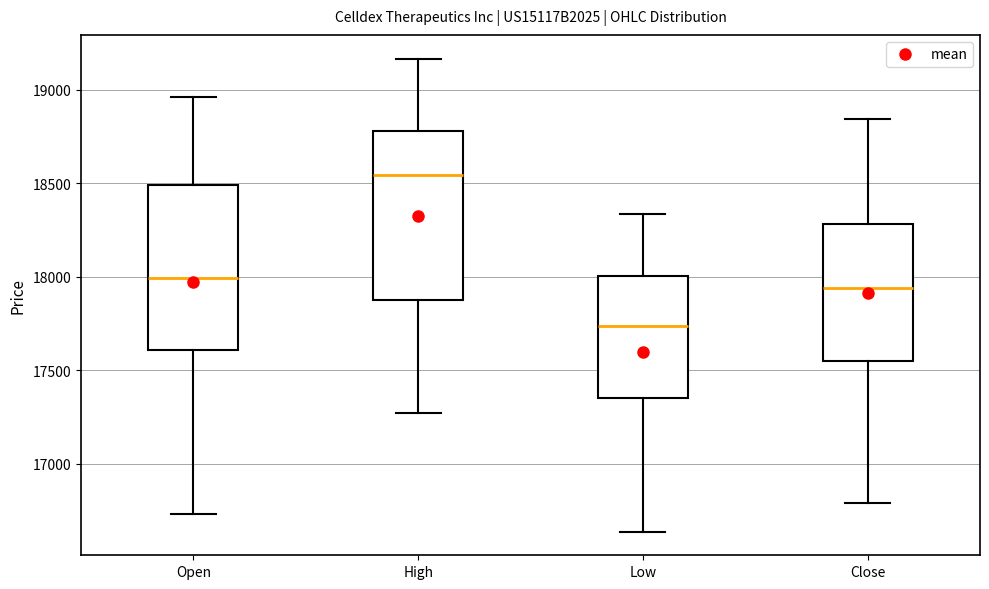

Reading left to right, read every box against the y-axis: the position of its median line, the range the box covers, and the ends of its whiskers. The values are not printed on the chart, so give them approximately, as read against the axis.

Open: median 18000, box 17600 to 18500, whiskers 16750 to 18950
High: median 18550, box 17850 to 18800, whiskers 17250 to 19150
Low: median 17750, box 17350 to 18000, whiskers 16650 to 18350
Close: median 17950, box 17550 to 18300, whiskers 16800 to 18850